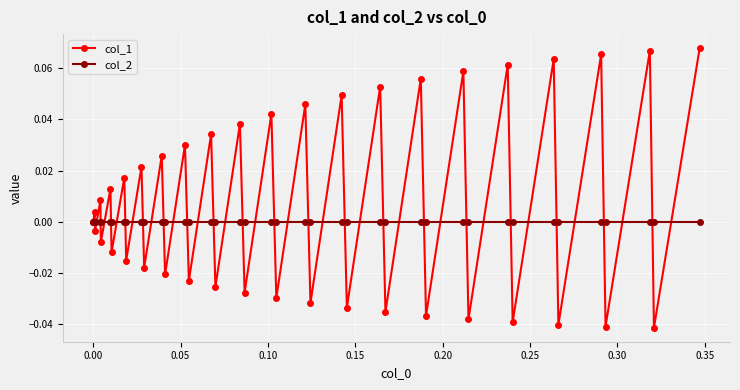

Which series has the widest spread of values?

col_1